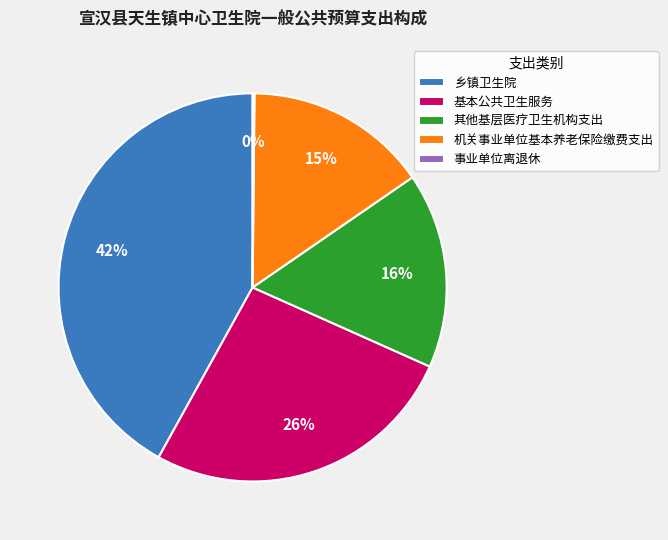

Between 其他基层医疗卫生机构支出 and 乡镇卫生院, which is larger?

乡镇卫生院